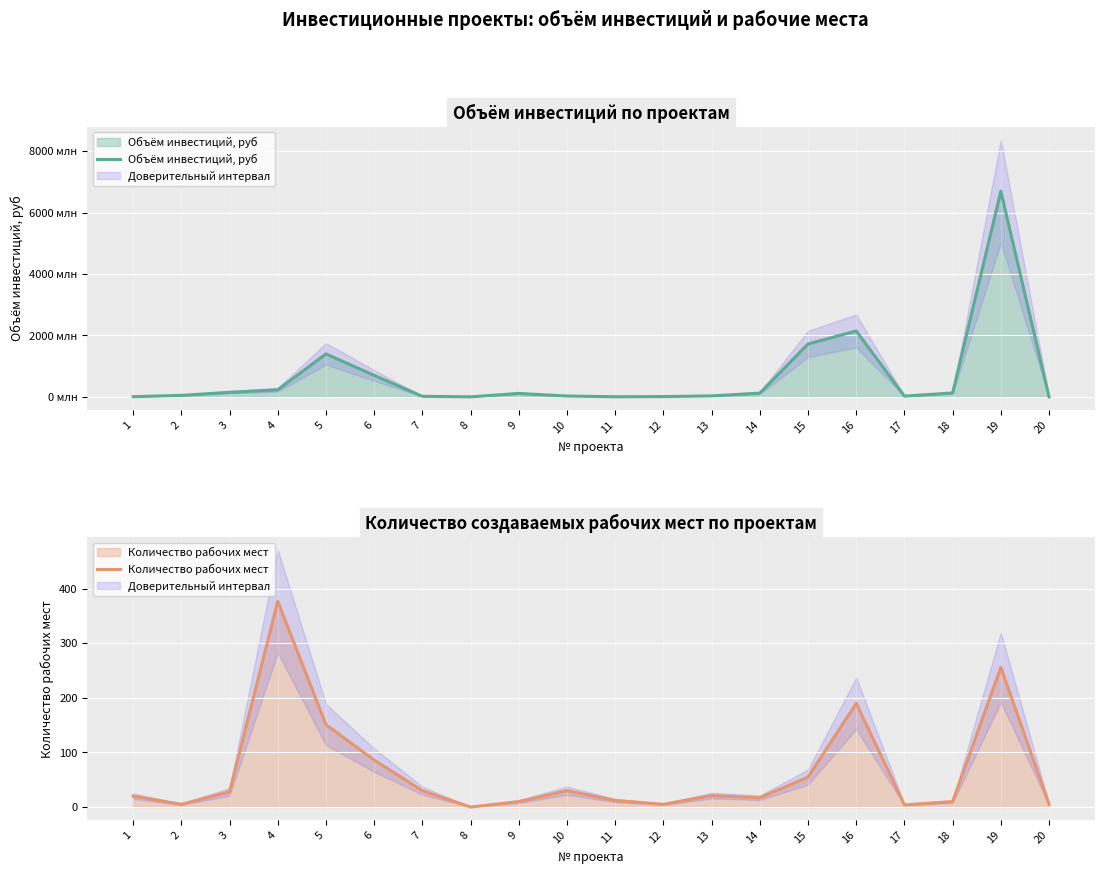

Between 3 and 13, which is larger?

3